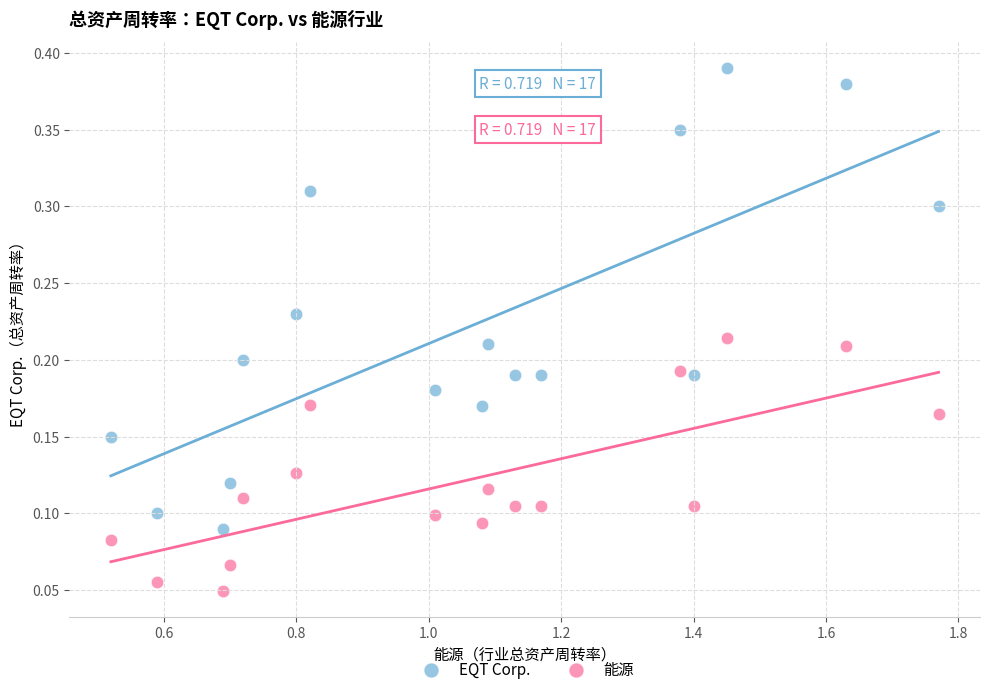

Across all data points, what is the range of X values (max minus min)?

1.2